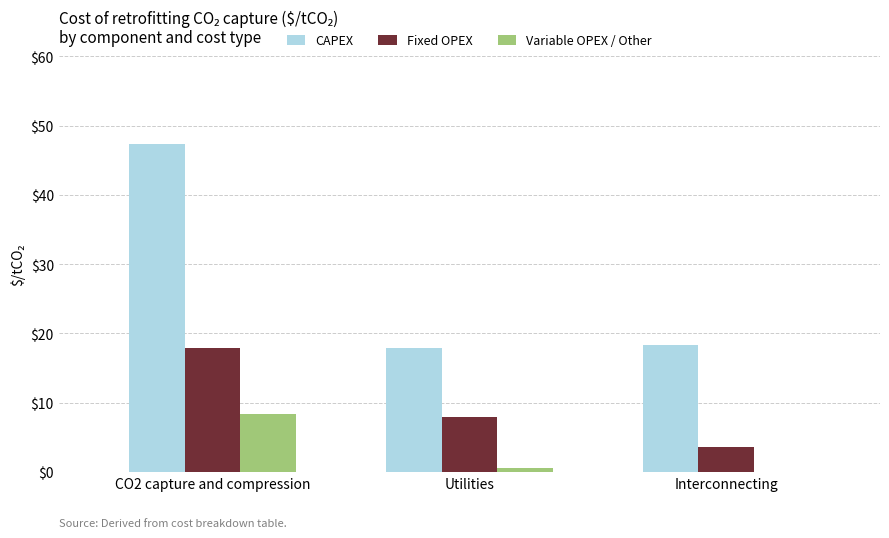

Which series has the largest total across all categories?

CAPEX